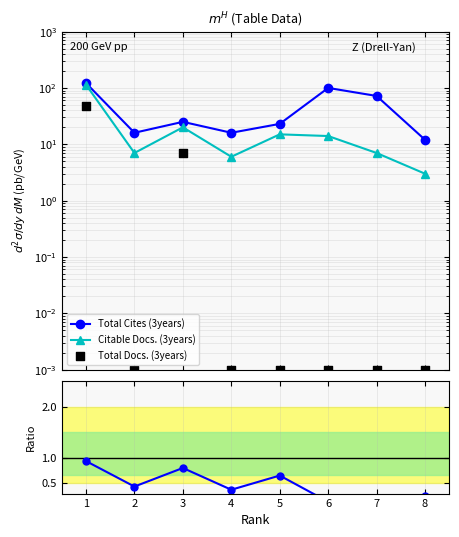

At how many categories does at least one series exceed 102?

1